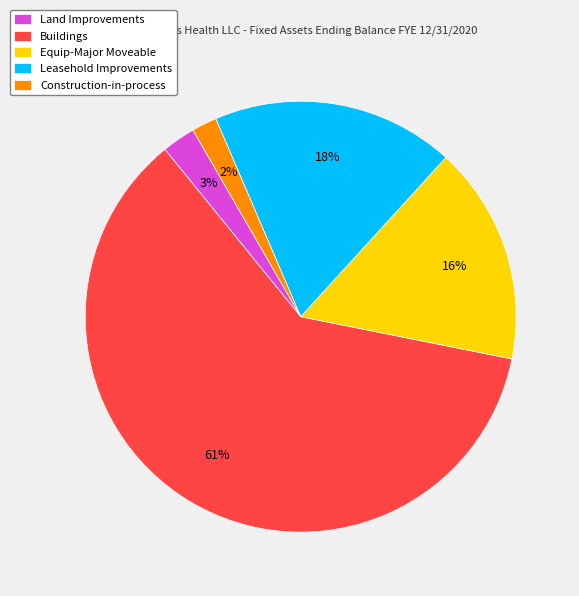

To the nearest percent, what portion does Land Improvements represent?

3%